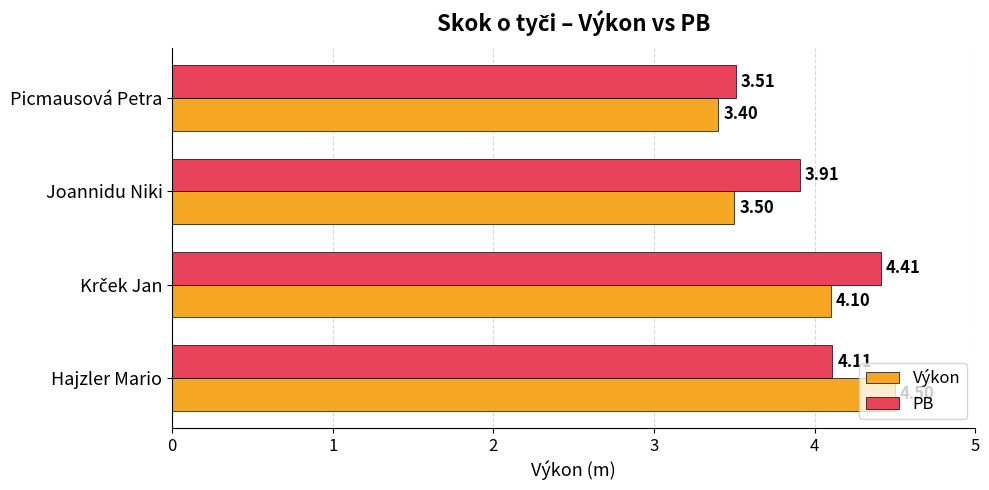

What are all the series names shown in the legend?

Výkon, PB